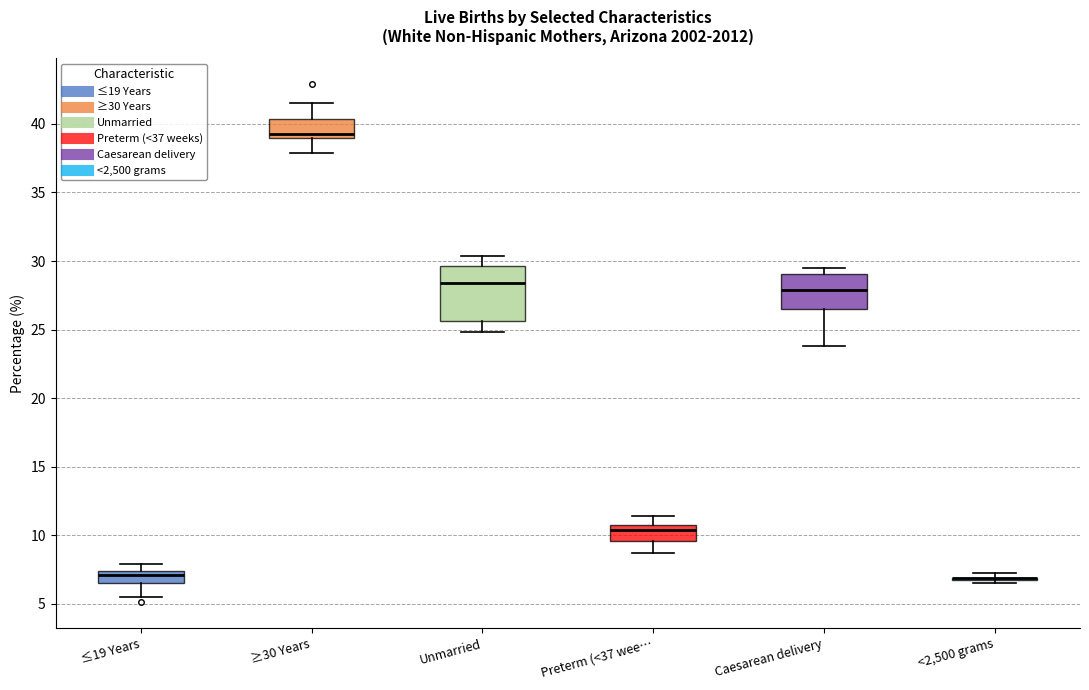

Reading left to right, read every box against the y-axis: the position of its median line, the range the box covers, and the ends of its whiskers. The values are not printed on the chart, so give them approximately, as read against the axis.

≤19 Years: median 7.0, box 6.5 to 7.5, whiskers 5.5 to 8.0
≥30 Years: median 39.5, box 39.0 to 40.5, whiskers 38.0 to 41.5
Unmarried: median 28.5, box 25.5 to 29.5, whiskers 25.0 to 30.5
Preterm (<37 wee…: median 10.5 (just below the box's upper edge), box 9.5 to 10.5, whiskers 8.5 to 11.5
Caesarean delivery: median 28.0, box 26.5 to 29.0, whiskers 24.0 to 29.5
<2,500 grams: box collapsed to a line at 7.0, whiskers 6.5 to 7.0